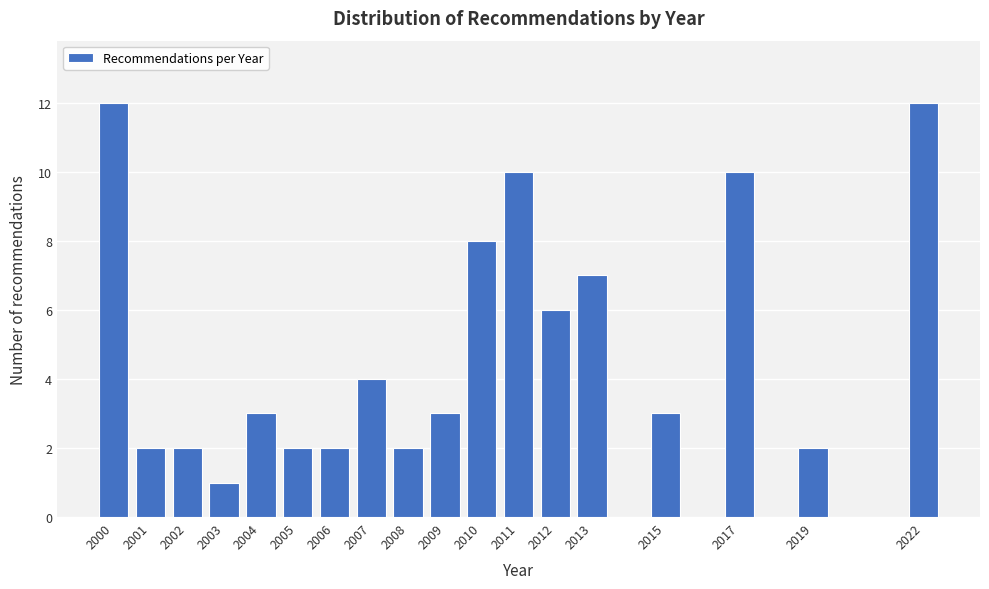

Reading right to left, transcribe all the data shown in this chart.

12	2	10	3	7	6	10	8	3	2	4	2	2	3	1	2	2	12